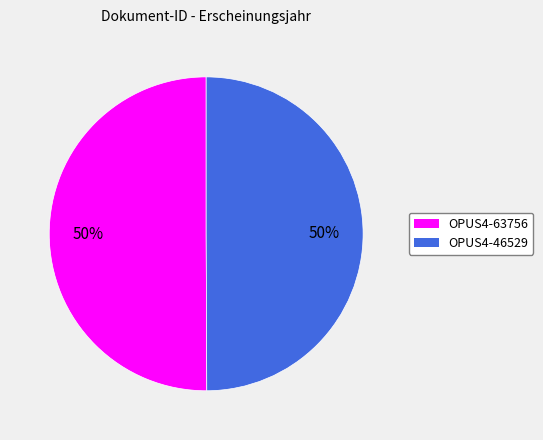

To the nearest percent, what portion does OPUS4-63756 represent?

50%